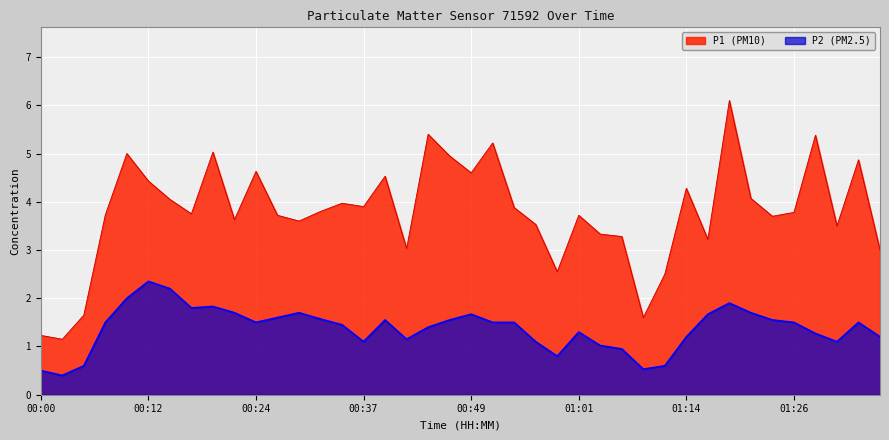

At which category is the sum across all series the highest?

01:19